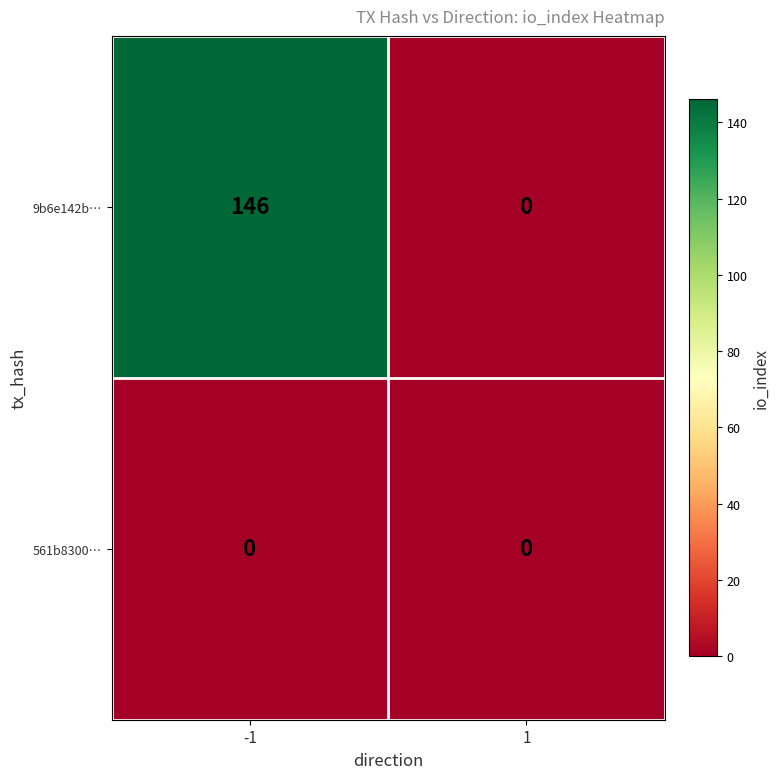

Reading right to left, extract all data points from this chart.

9b6e142b…: 0	146
561b8300…: 0	0